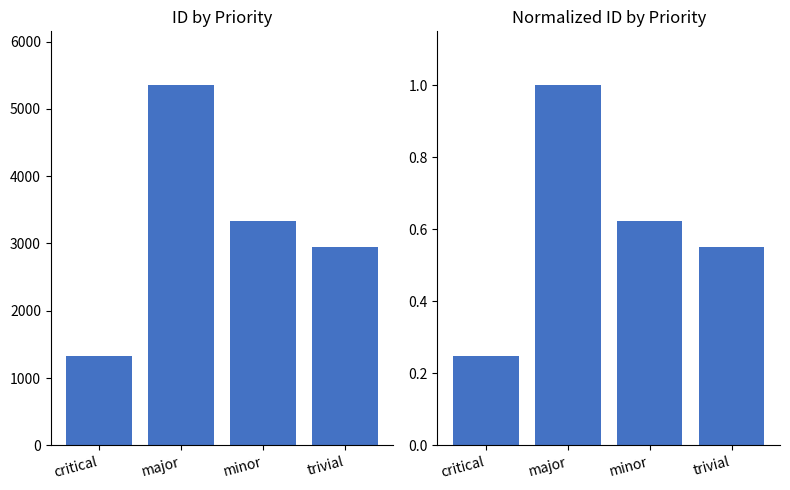

What is the difference between the maximum and minimum values in the id (normalized) series?

0.8